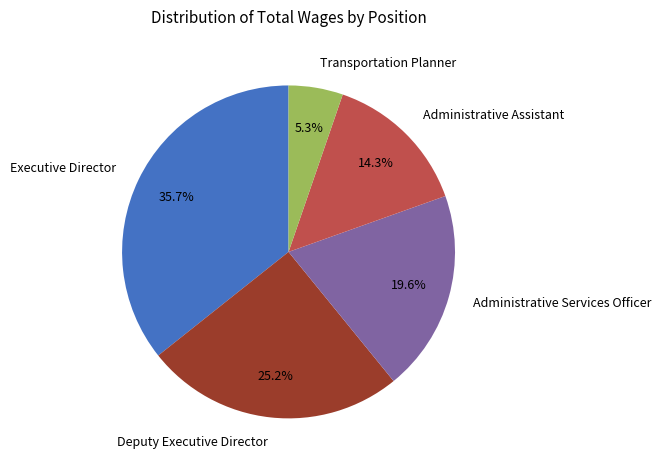

What is the smallest slice in the pie chart?

Transportation Planner